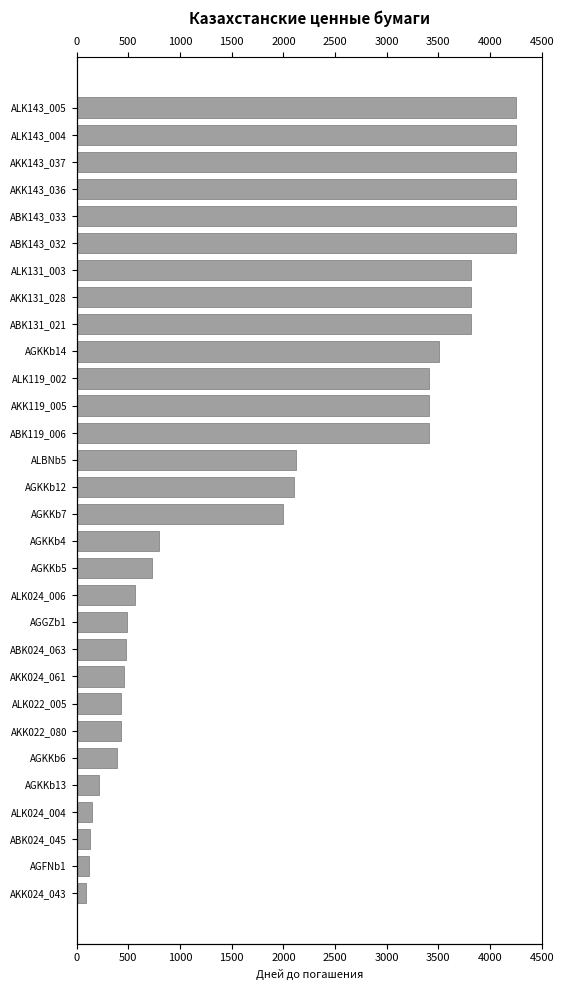

What is the ratio of the value at AGKKb13 to the value at ALK022_005?

0.5